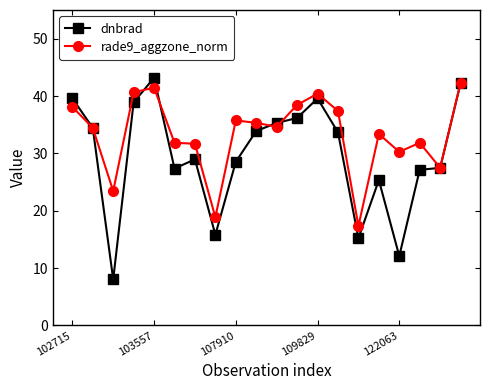

At how many categories does at least one series exceed 9?

20